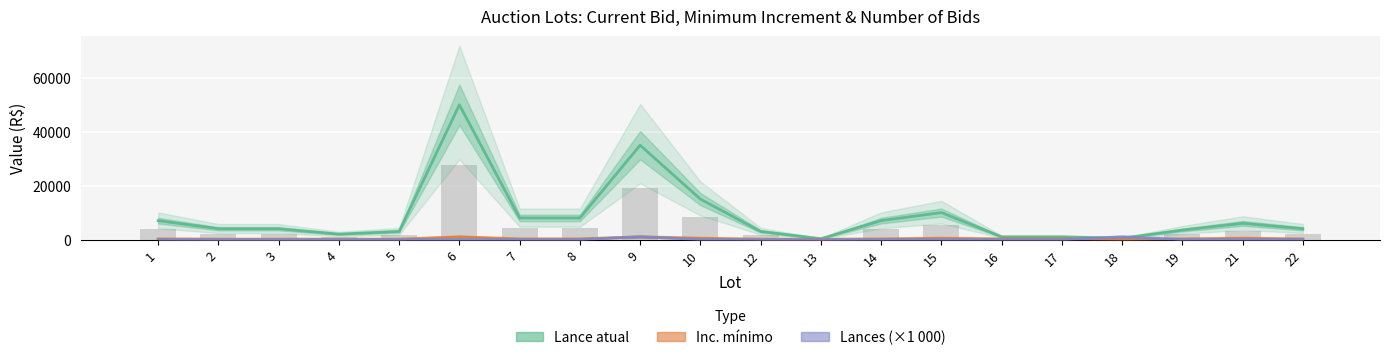

Is it true that Inc. mínimo equals 55 at 17?

False